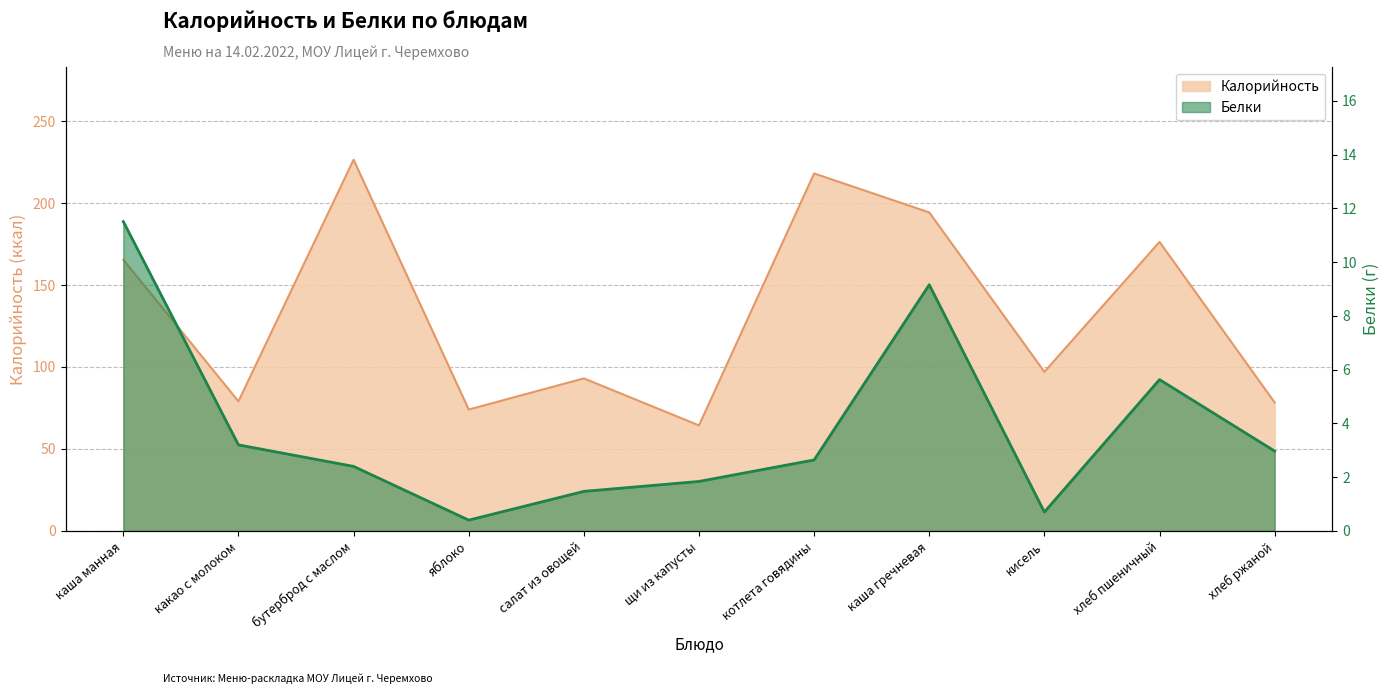

Where is the first local minimum for Белки?

яблоко